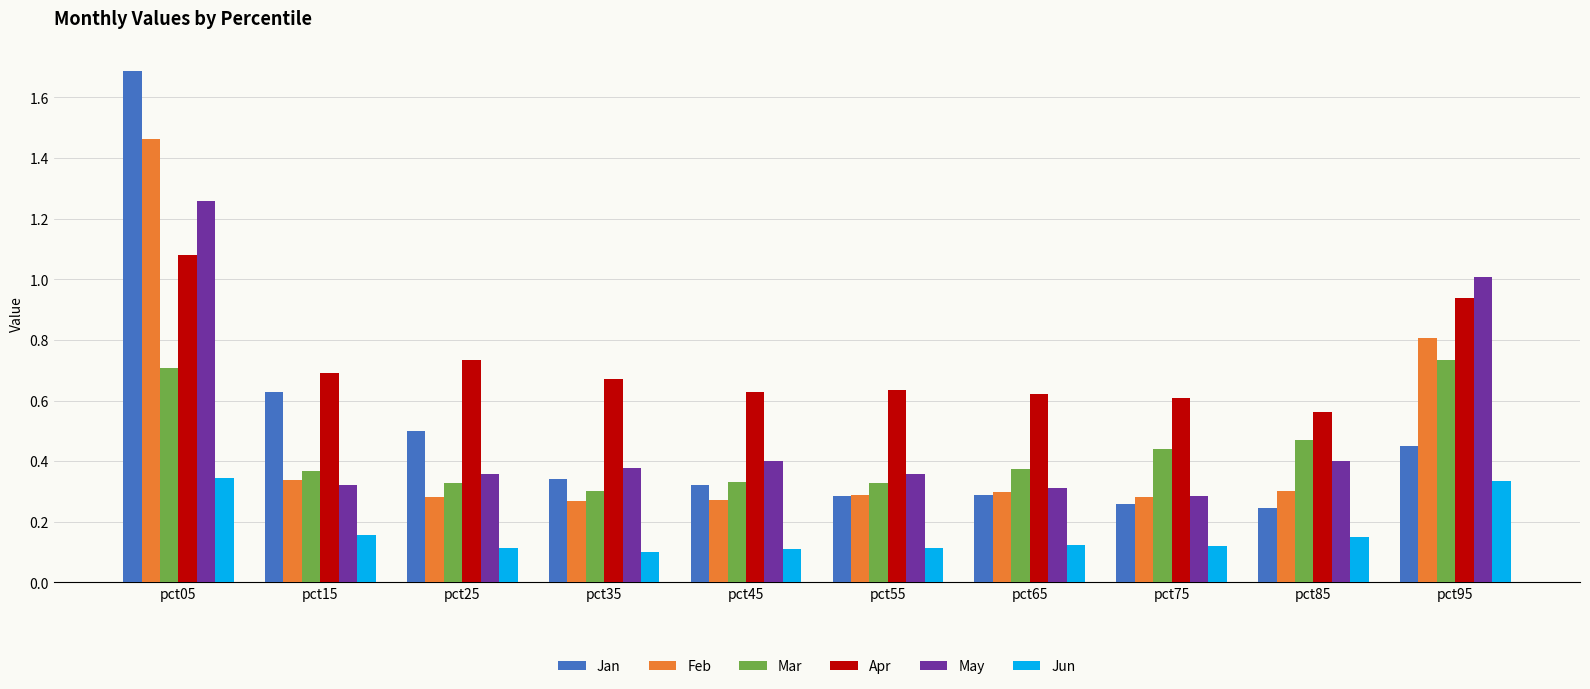

What is the total value across all series at pct45?

2.1